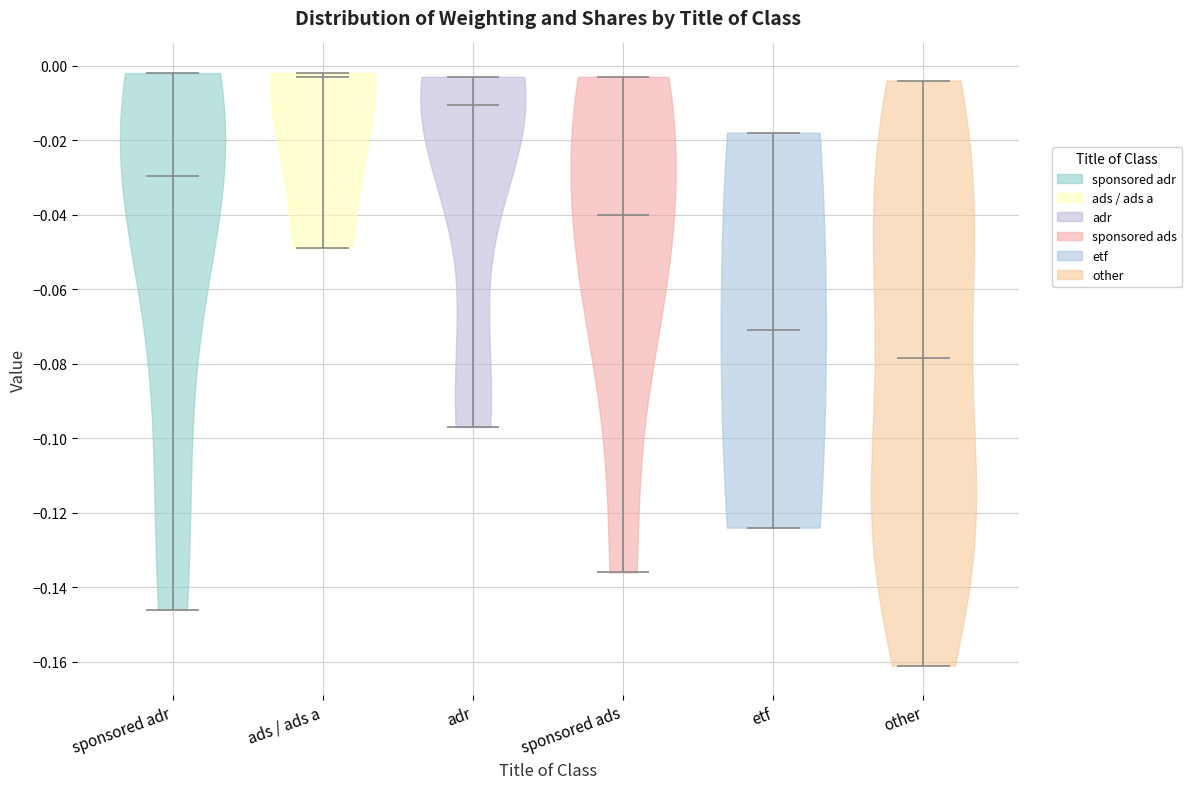

Reading left to right, read every violin against the y-axis: where its median line is, and the lowest and highest points it reaches. The values are not printed on the chart, so give them approximately, as read against the axis.

sponsored adr: median line -0.030, lowest point -0.146, highest point -0.002
ads / ads a: median line -0.002, lowest point -0.048, highest point -0.002
adr: median line -0.010, lowest point -0.096, highest point -0.002
sponsored ads: median line -0.040, lowest point -0.136, highest point -0.002
etf: median line -0.070, lowest point -0.124, highest point -0.018
other: median line -0.078, lowest point -0.160, highest point -0.004